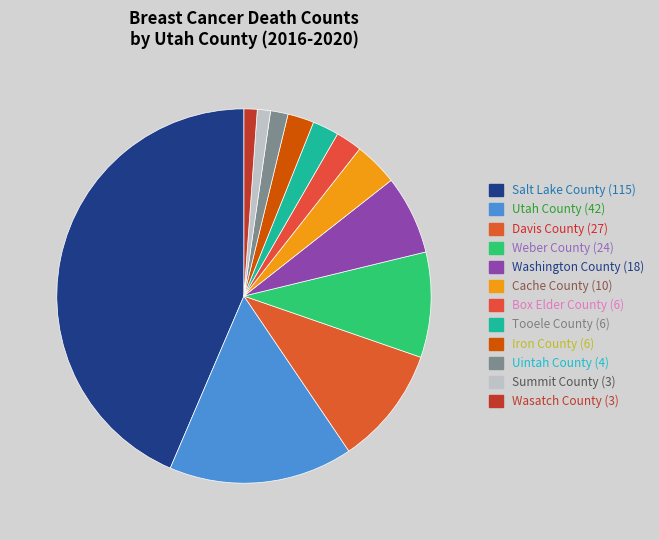

How many slices are in this pie chart?

12